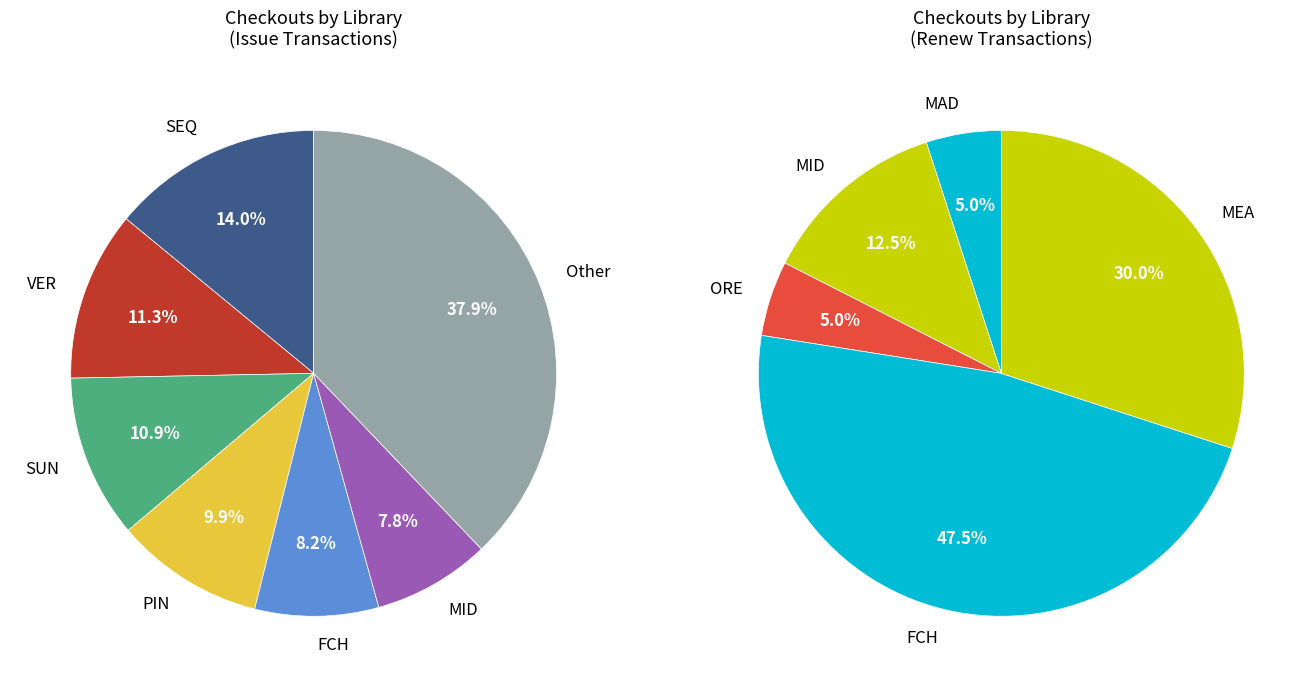

The COL slice represents 1% of the pie. True or false?

False